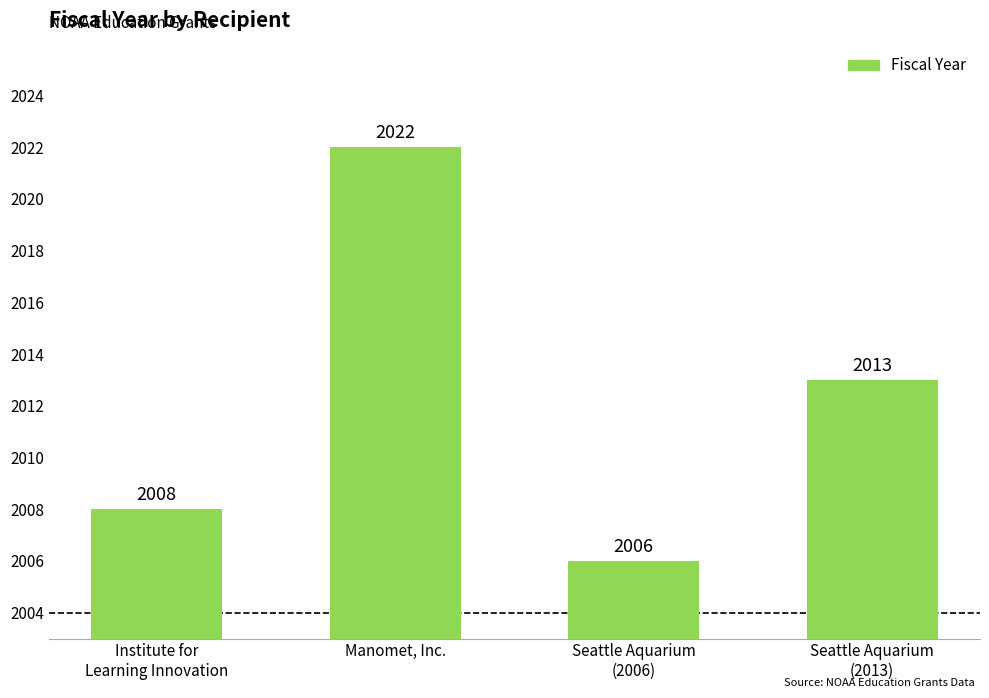

What is the difference between the values at Institute for
Learning Innovation and Manomet, Inc.?

14